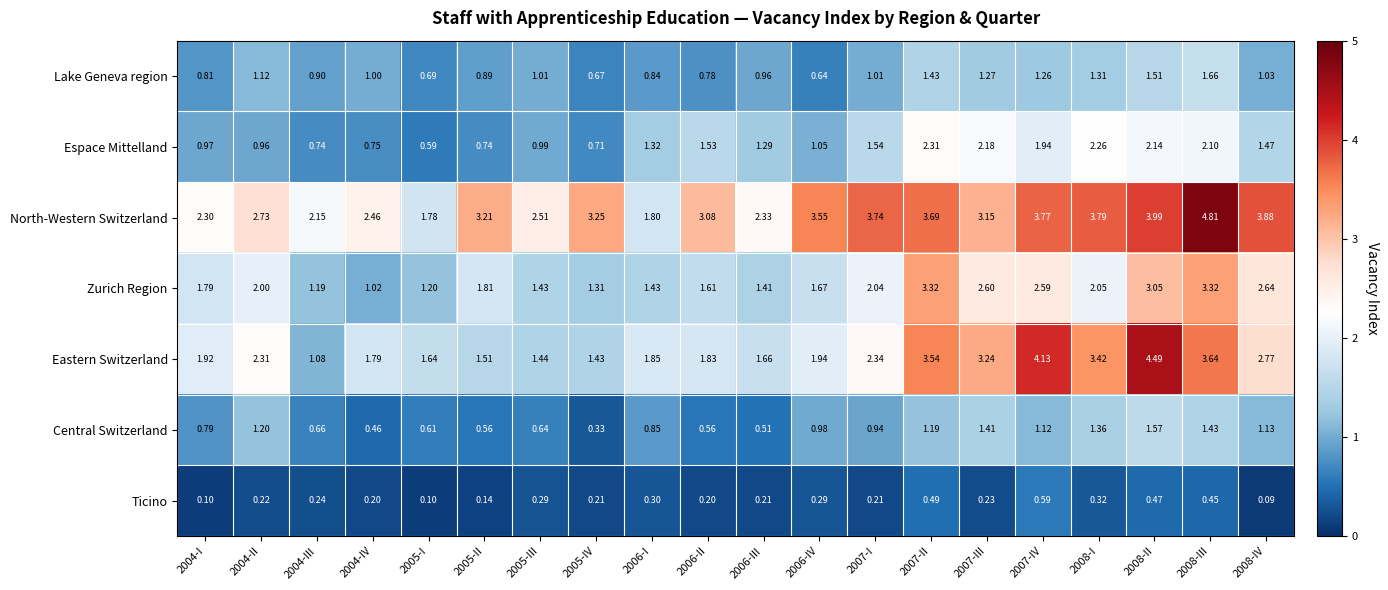

List the series in order of their peak value, lowest first.

Ticino, Central Switzerland, Lake Geneva region, Espace Mittelland, Zurich Region, Eastern Switzerland, North-Western Switzerland